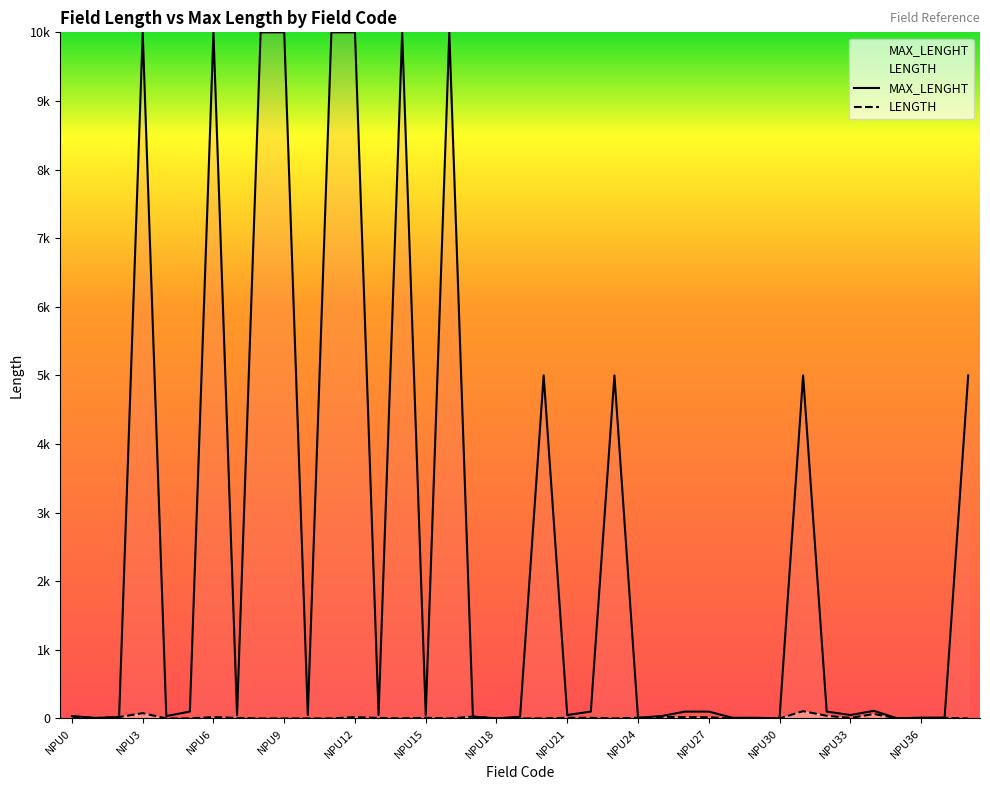

What is the sum of all MAX_LENGHT values?

101152